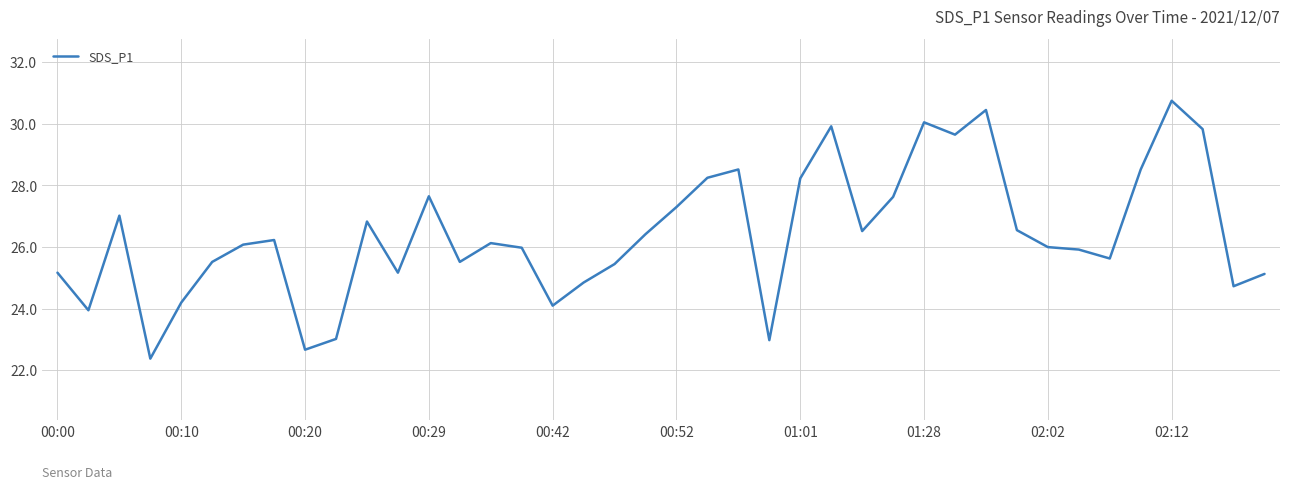

What is the maximum value shown in the chart?

30.8